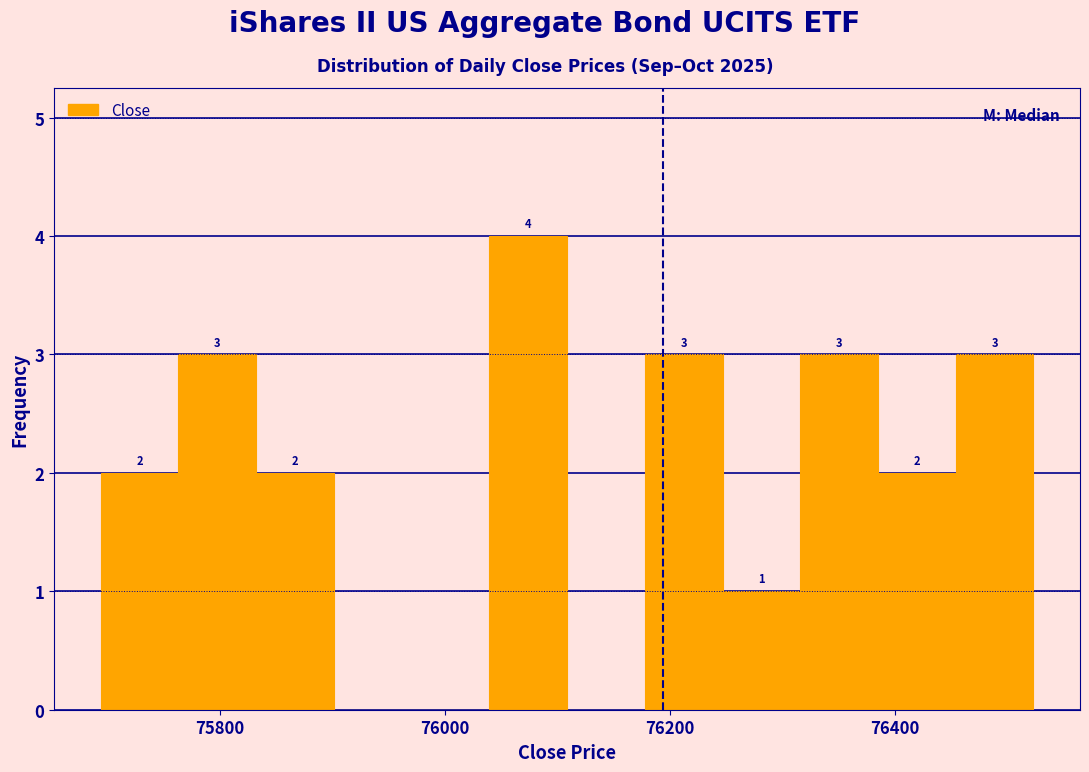

Read against the x-axis, roughly where is the centre of the tallest bar?

76080